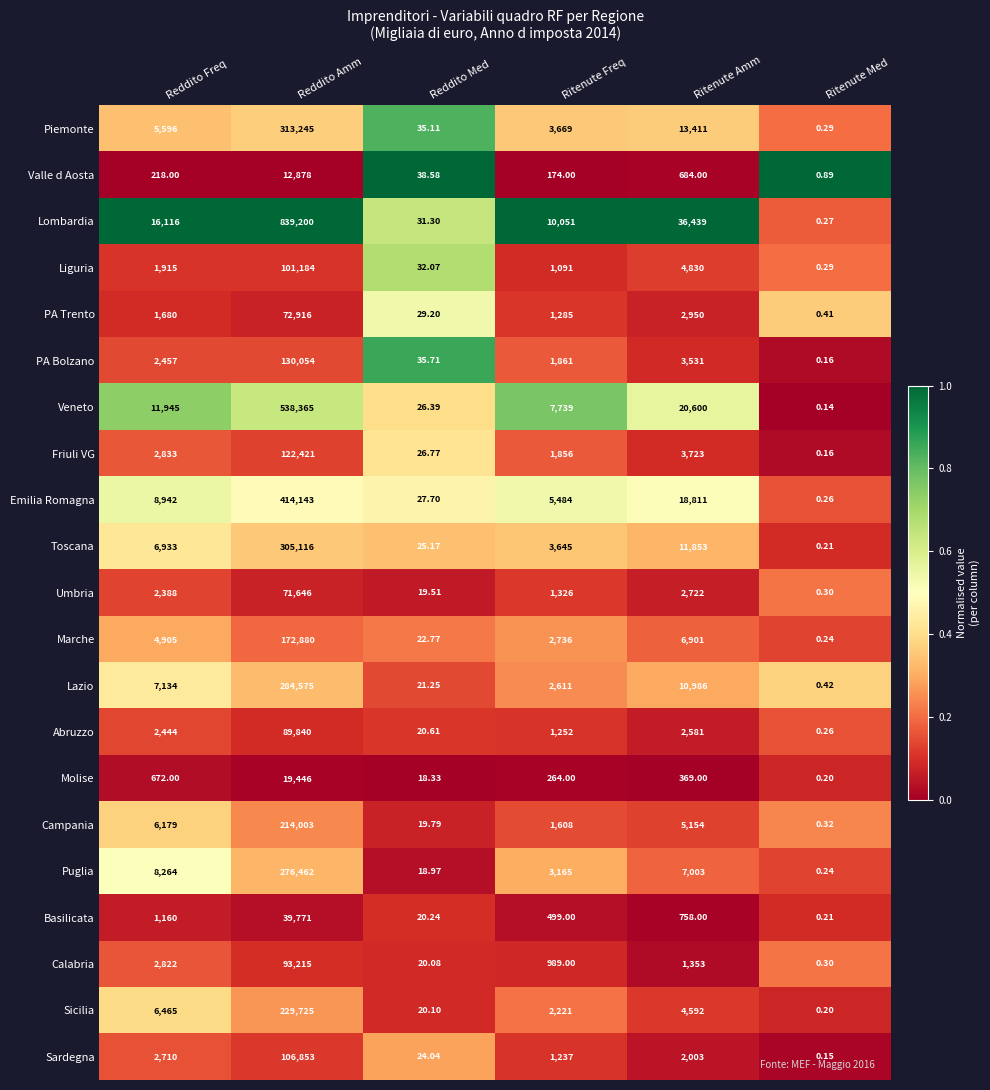

Which series has the largest range (max minus min)?

Lombardia